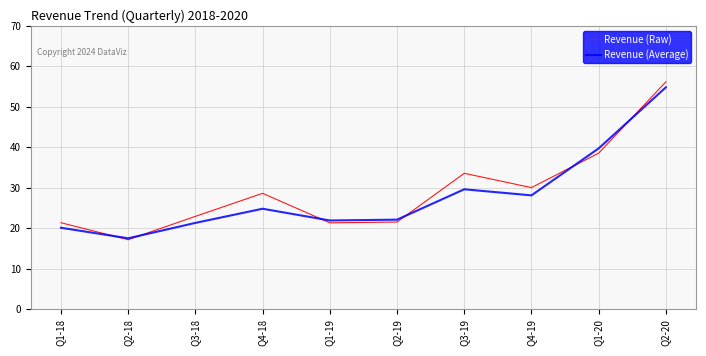

What is the total value across all series at Q2-20?

110.9